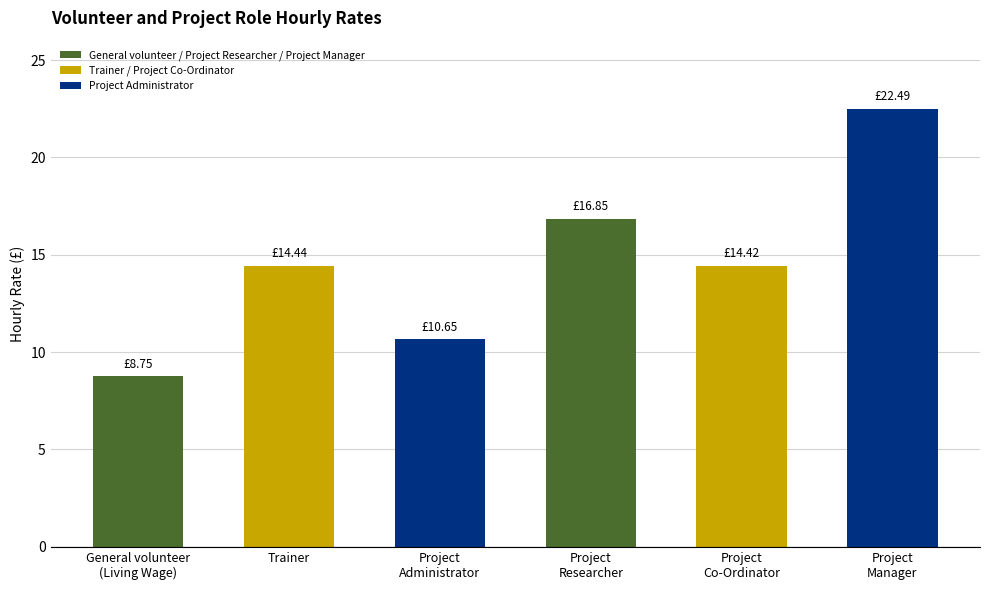

What position from the left is General volunteer
(Living Wage)?

1